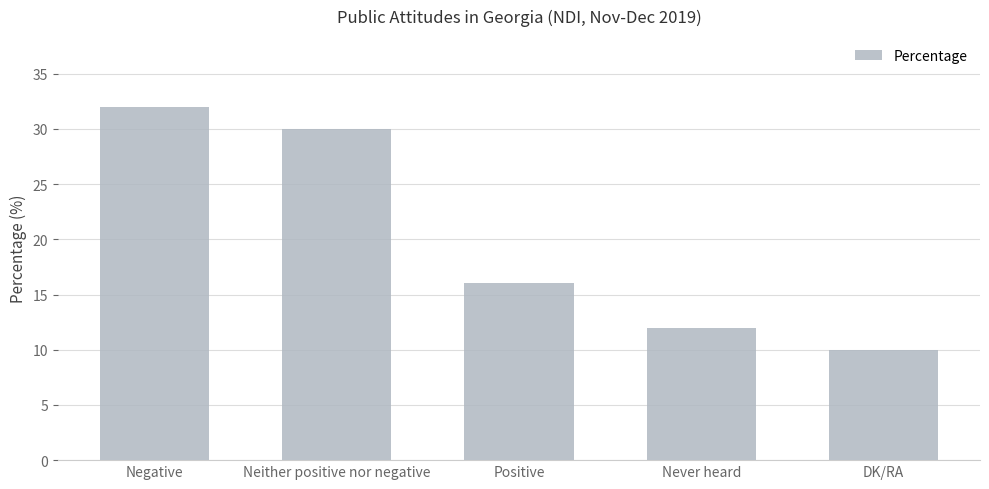

What is the sum of the values at Negative and DK/RA?

42